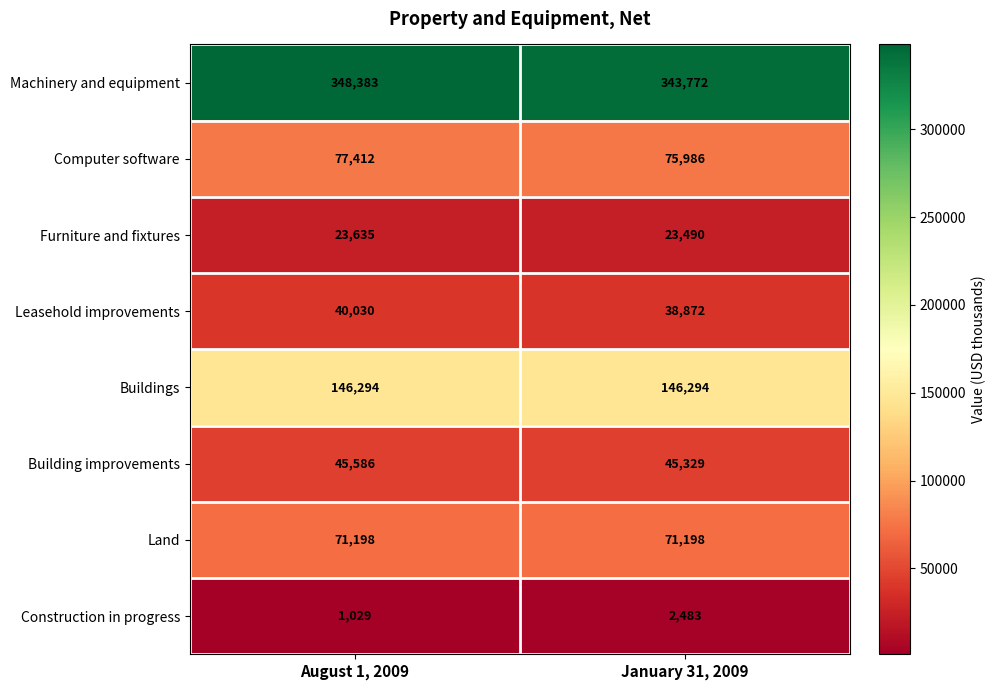

Which series has the largest total across all categories?

Machinery and equipment